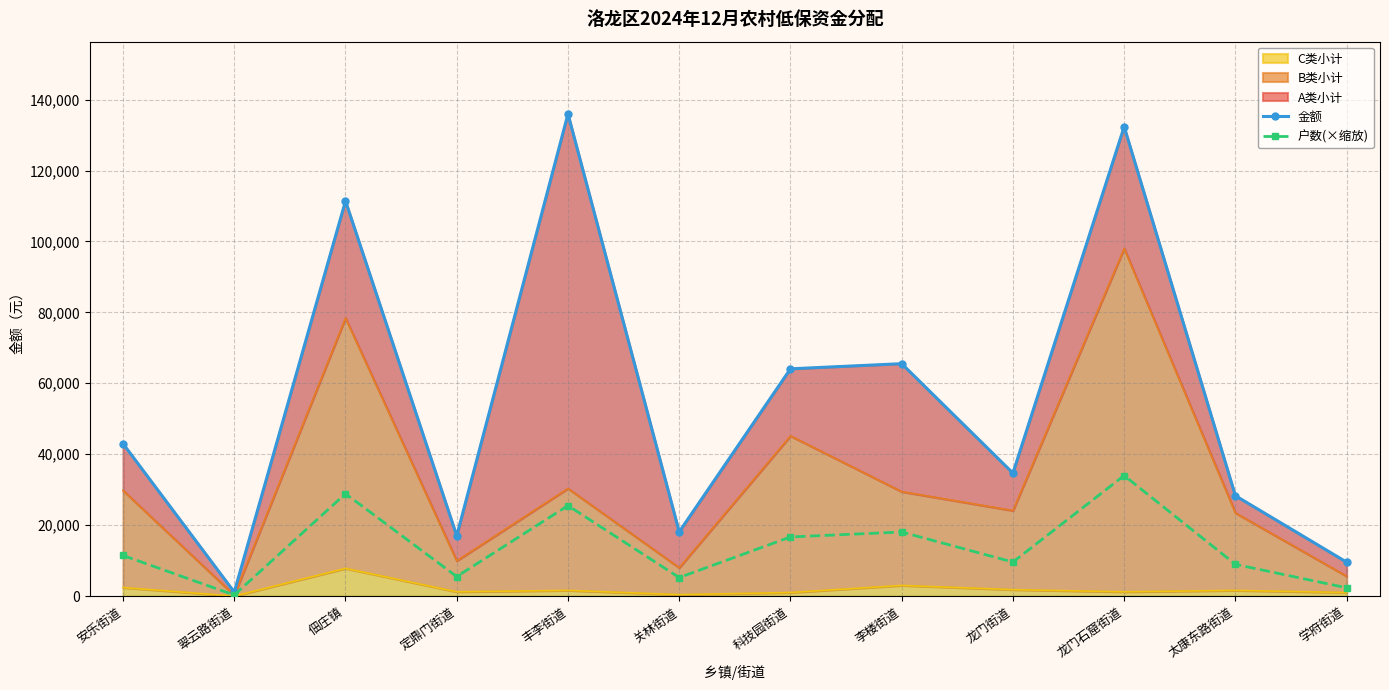

What is the maximum value for 户数(×缩放)?

33987.5